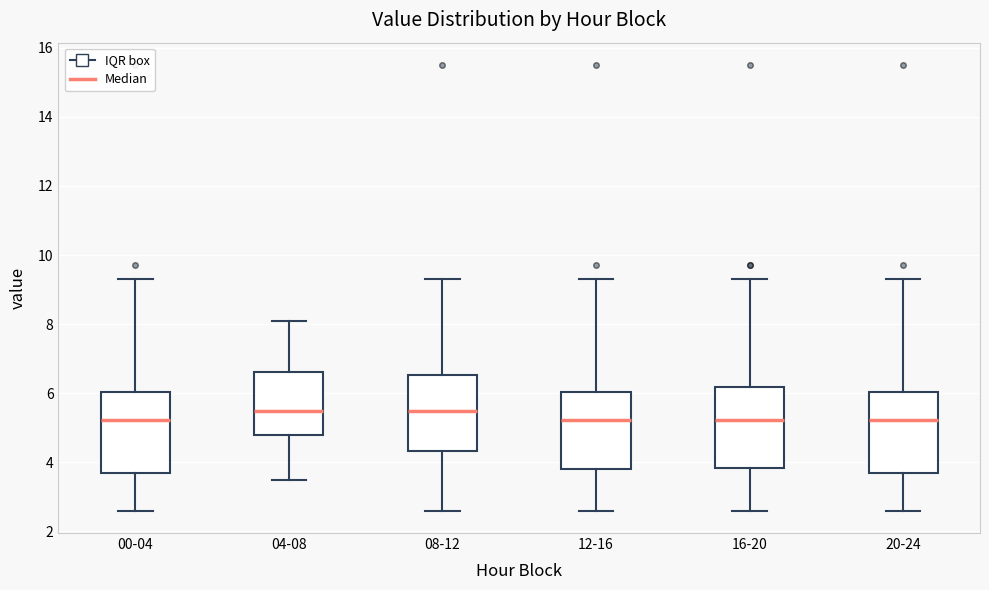

Where does the median line of the box for 08-12 sit on the y-axis? The values are not printed on the chart, so give them approximately, as read against the axis.

5.4